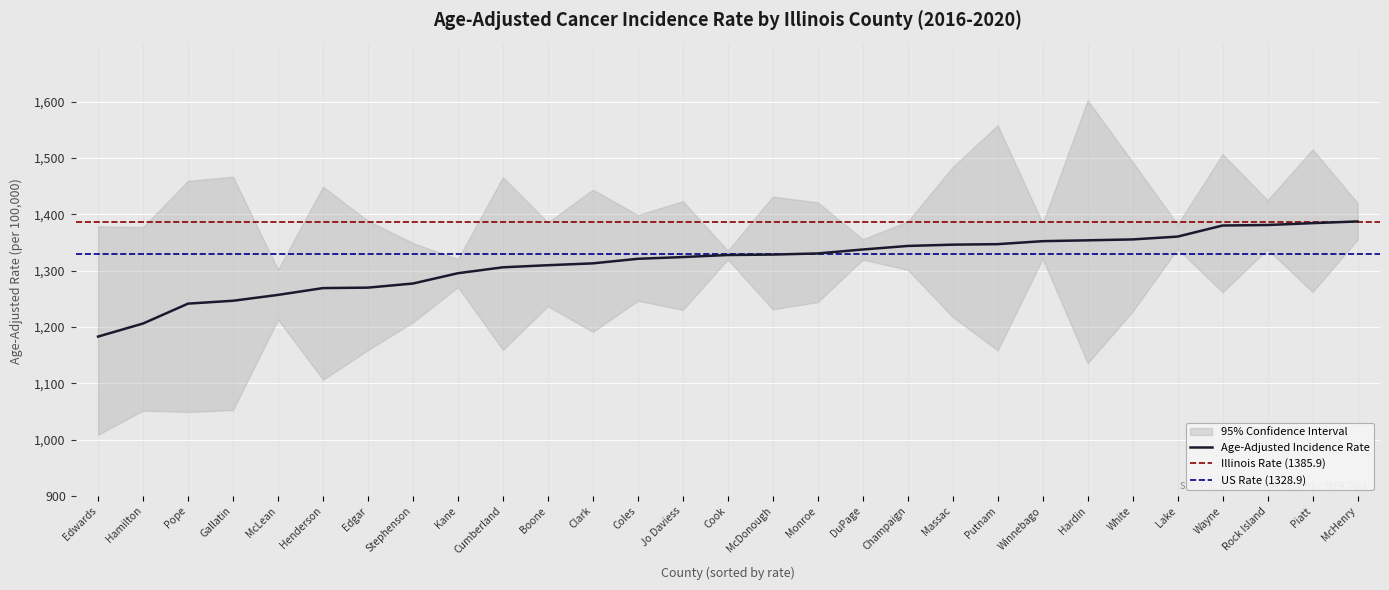

List the labels in order of value, largest first.

McHenry, Piatt, Rock Island, Wayne, Lake, White, Hardin, Winnebago, Putnam, Massac, Champaign, DuPage, Monroe, McDonough, Cook, Jo Daviess, Coles, Clark, Boone, Cumberland, Kane, Stephenson, Edgar, Henderson, McLean, Gallatin, Pope, Hamilton, Edwards